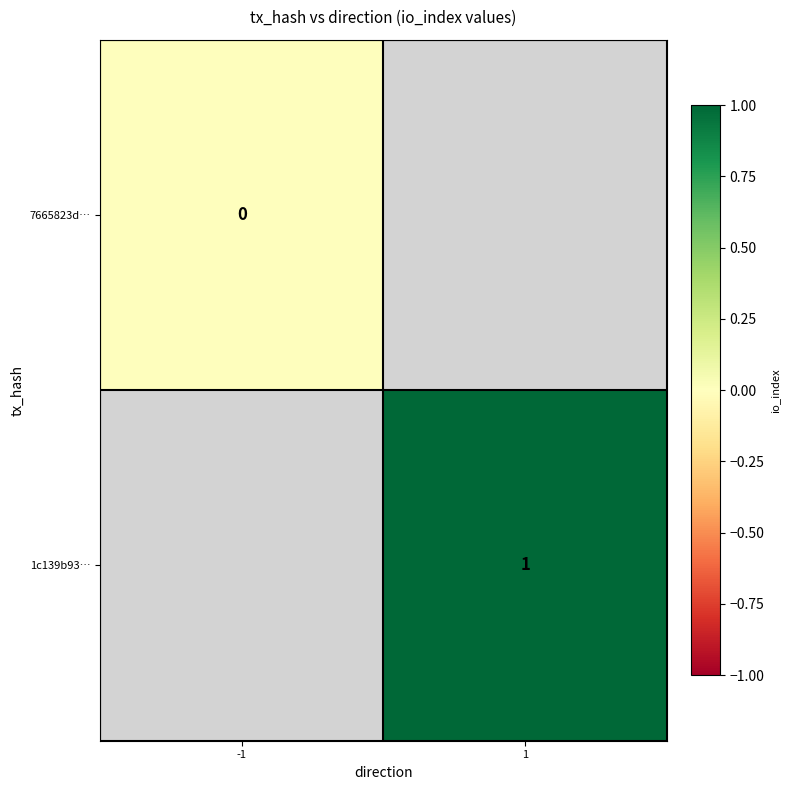

True or false: 1c139b93… has a value of 1 at 1.

True